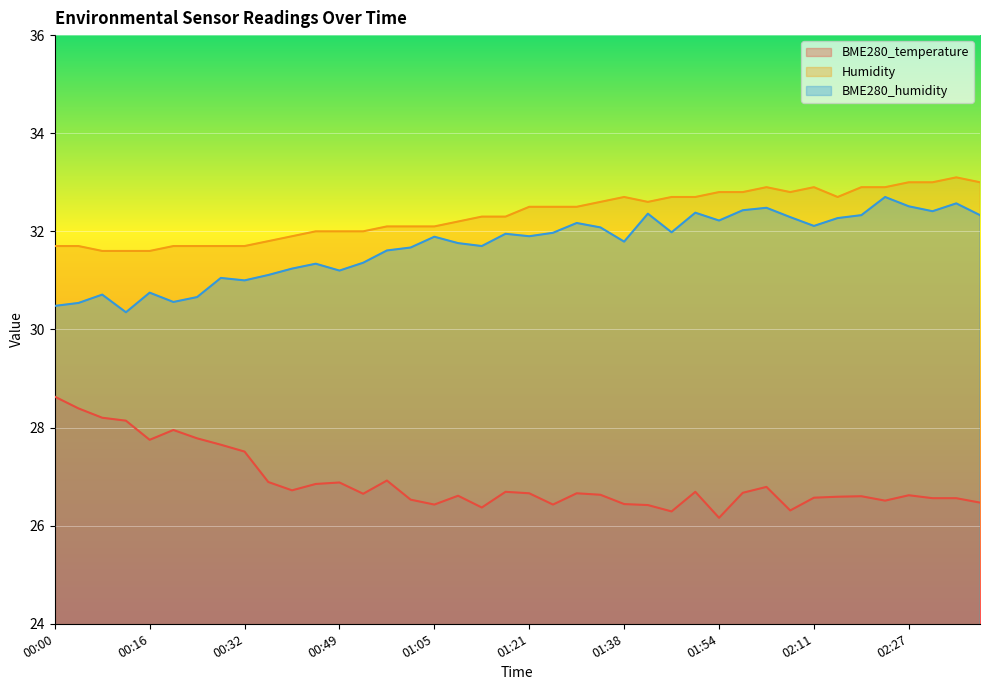

How many lines are shown in the chart?

3